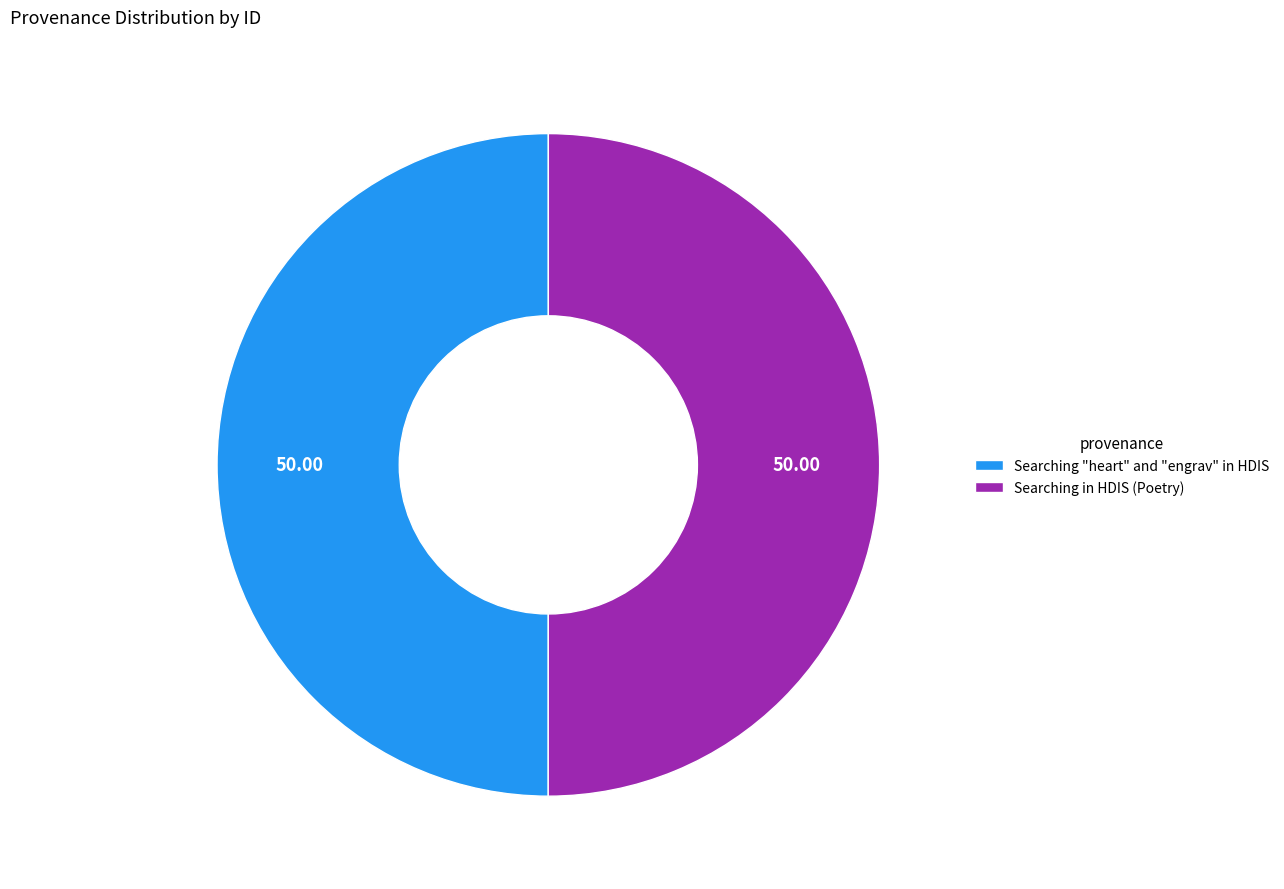

Do Searching "heart" and "engrav" in HDIS and Searching in HDIS (Poetry) together represent more than half of the pie?

Yes